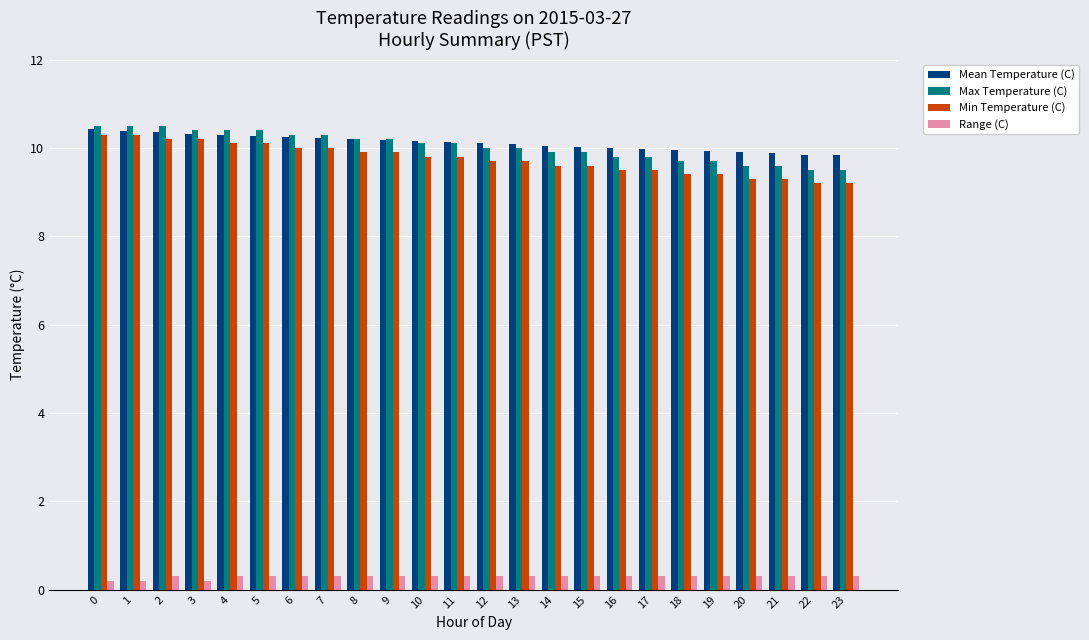

How many series are shown in this chart?

4